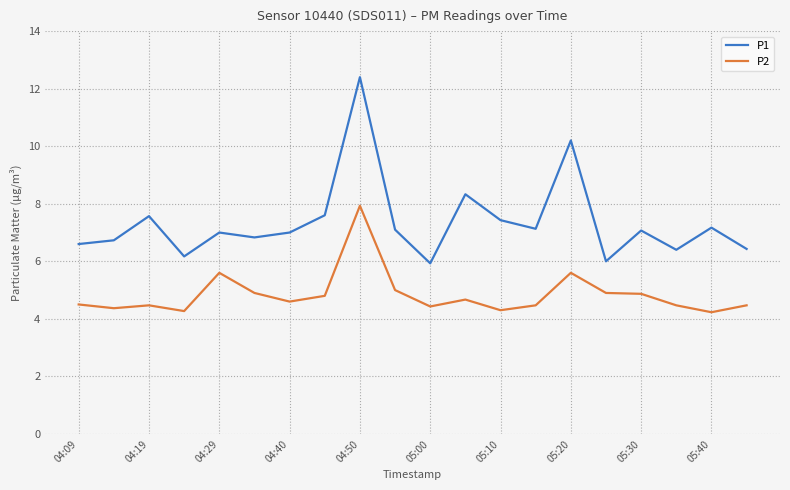

What is the lowest value of the P1 series?

5.9